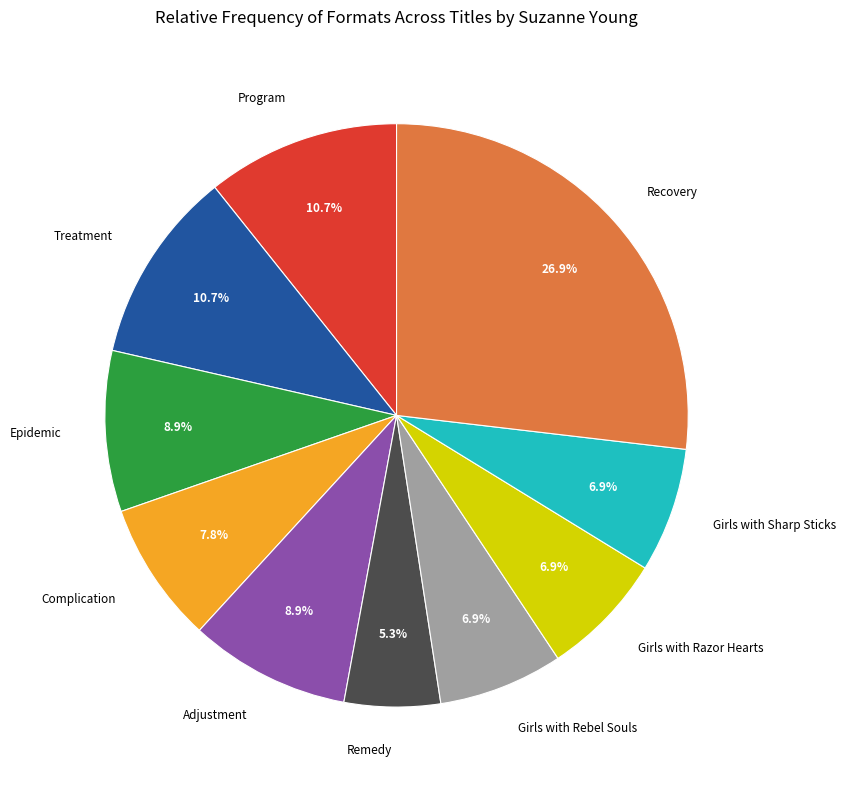

Is there a majority slice in this chart?

No